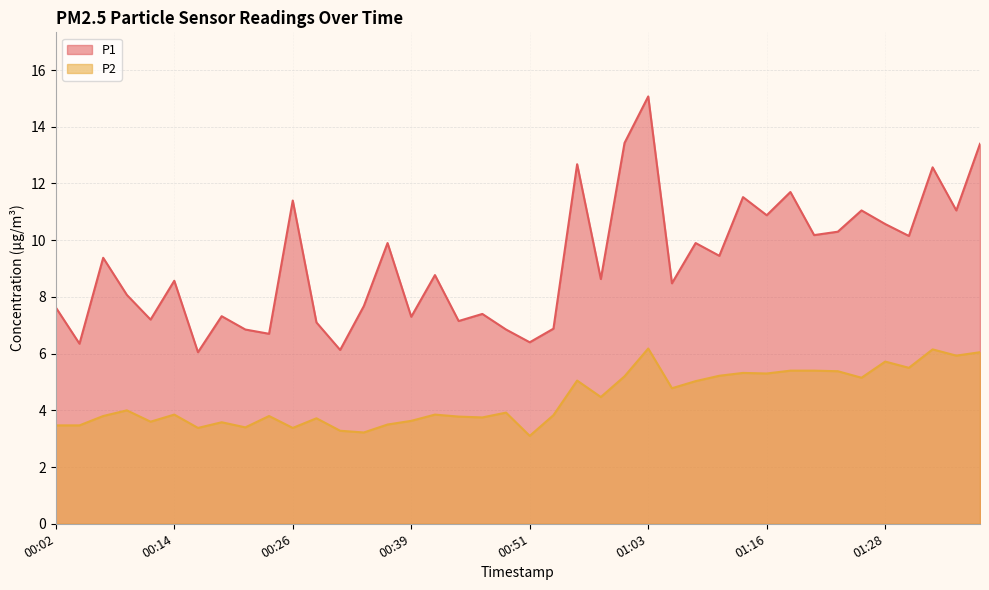

List the labels in order of P1 value, largest first.

01:03, 01:01, 01:38, 00:56, 01:33, 01:18, 01:13, 00:26, 01:26, 01:36, 01:16, 01:28, 01:23, 01:21, 01:31, 00:36, 01:08, 01:11, 00:07, 00:41, 00:58, 00:14, 01:06, 00:09, 00:34, 00:02, 00:46, 00:19, 00:39, 00:12, 00:44, 00:29, 00:53, 00:22, 00:49, 00:24, 00:51, 00:04, 00:31, 00:17